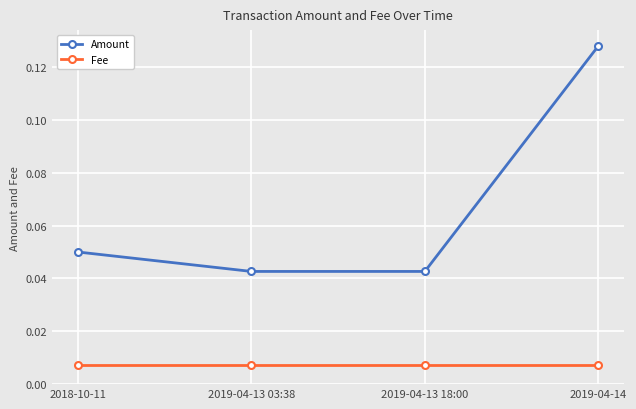

True or false: Amount and Fee intersect in this chart.

False